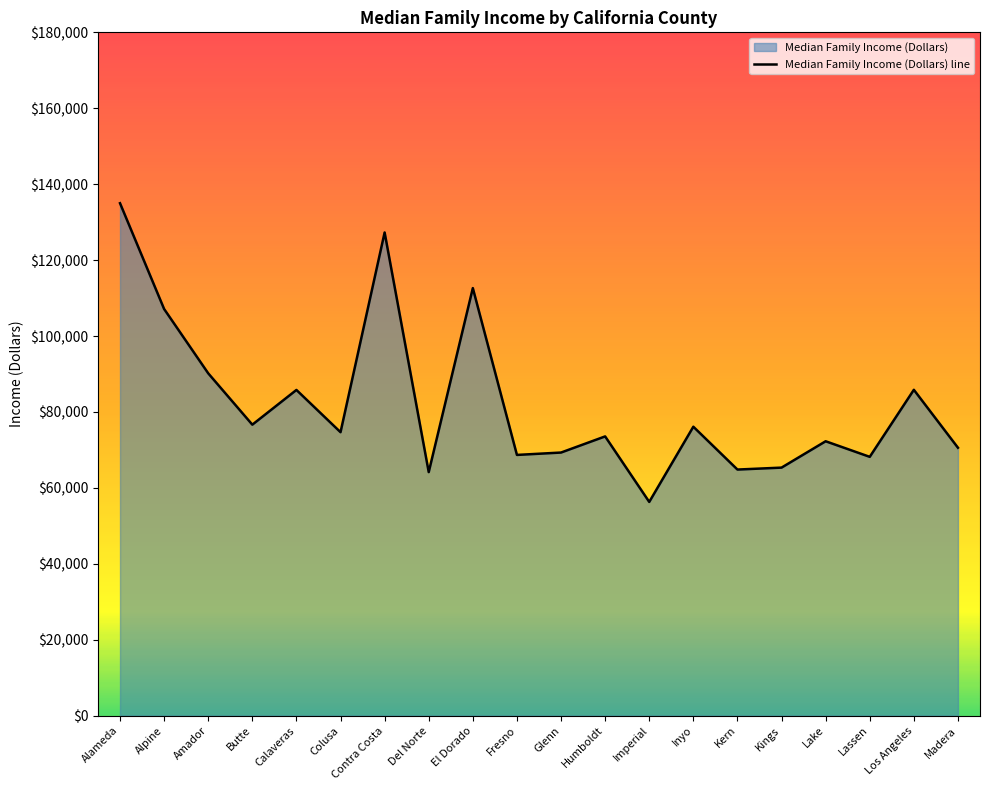

What is the ratio of the value at Glenn to the value at Kern?

1.1